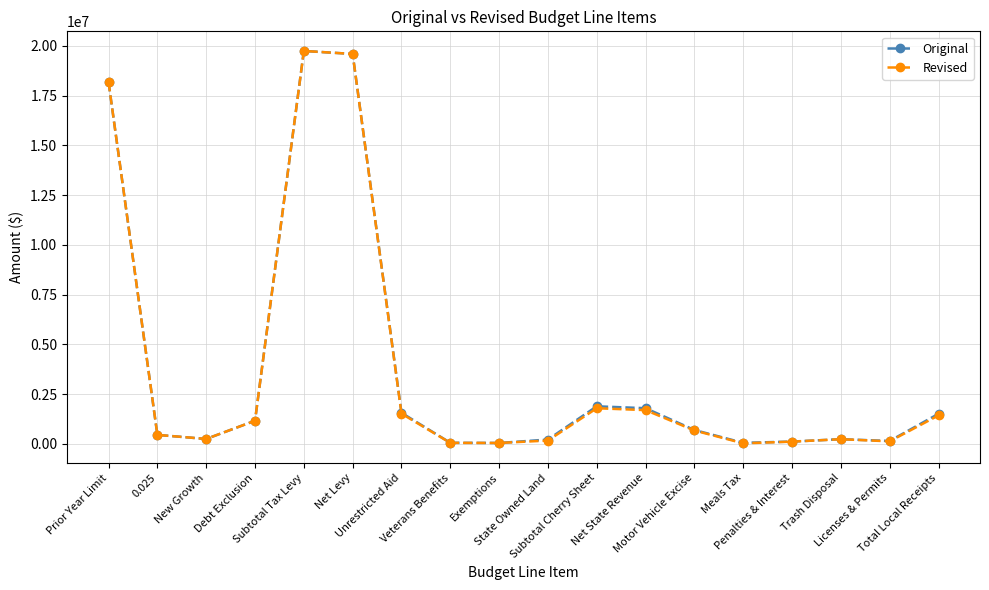

At how many categories does at least one series exceed 10808546?

3